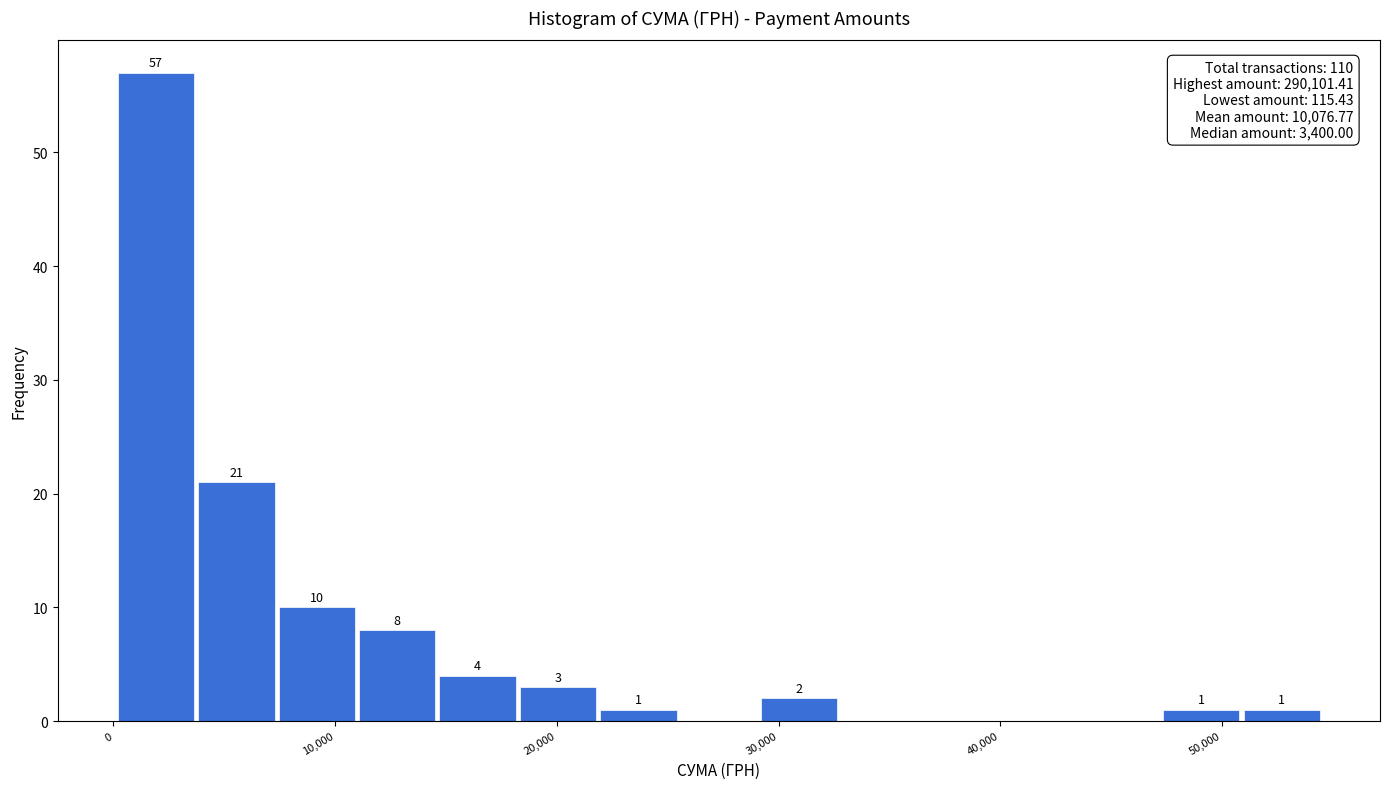

Around what value on the x-axis is the tallest bar? Give the approximate position of its centre, as read against the axis.

2000